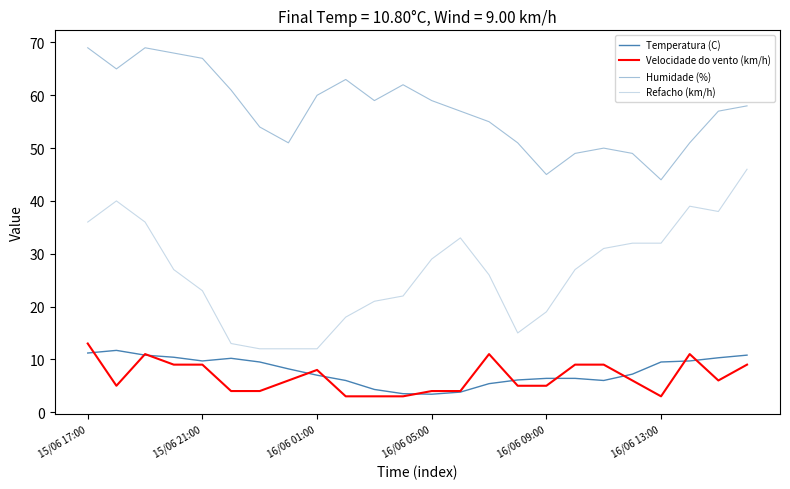

Reading right to left, list all the values displayed in this chart.

Temperatura (C): 10.8	10.3	9.7	9.5	7.2	6.0	6.4	6.4	6.1	5.4	3.8	3.4	3.5	4.3	6.0	7.0	8.2	9.5	10.2	9.7	10.4	10.8	11.7	11.2
Velocidade do vento (km/h): 9.0	6.0	11.0	3.0	6.0	9.0	9.0	5.0	5.0	11.0	4.0	4.0	3.0	3.0	3.0	8.0	6.0	4.0	4.0	9.0	9.0	11.0	5.0	13.0
Humidade (%): 58.0	57.0	51.0	44.0	49.0	50.0	49.0	45.0	51.0	55.0	57.0	59.0	62.0	59.0	63.0	60.0	51.0	54.0	61.0	67.0	68.0	69.0	65.0	69.0
Refacho (km/h): 46.0	38.0	39.0	32.0	32.0	31.0	27.0	19.0	15.0	26.0	33.0	29.0	22.0	21.0	18.0	12.0	12.0	12.0	13.0	23.0	27.0	36.0	40.0	36.0